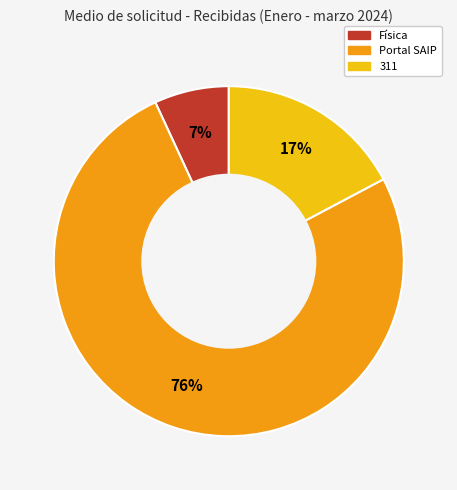

What is the ratio of the value at Física to the value at 311?

0.4